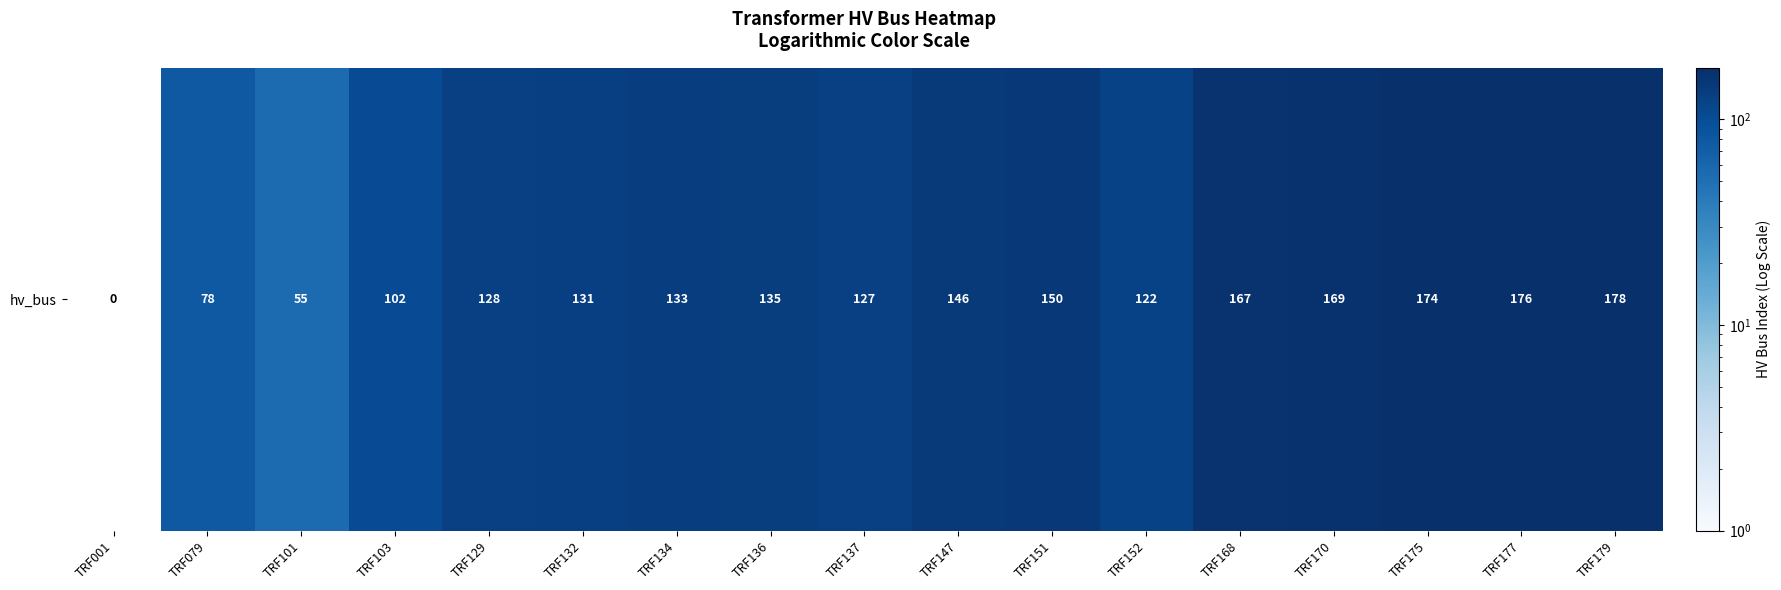

Reading left to right, extract all data points from this chart.

TRF001=0	TRF079=78	TRF101=55	TRF103=102	TRF129=128	TRF132=131	TRF134=133	TRF136=135	TRF137=127	TRF147=146	TRF151=150	TRF152=122	TRF168=167	TRF170=169	TRF175=174	TRF177=176	TRF179=178